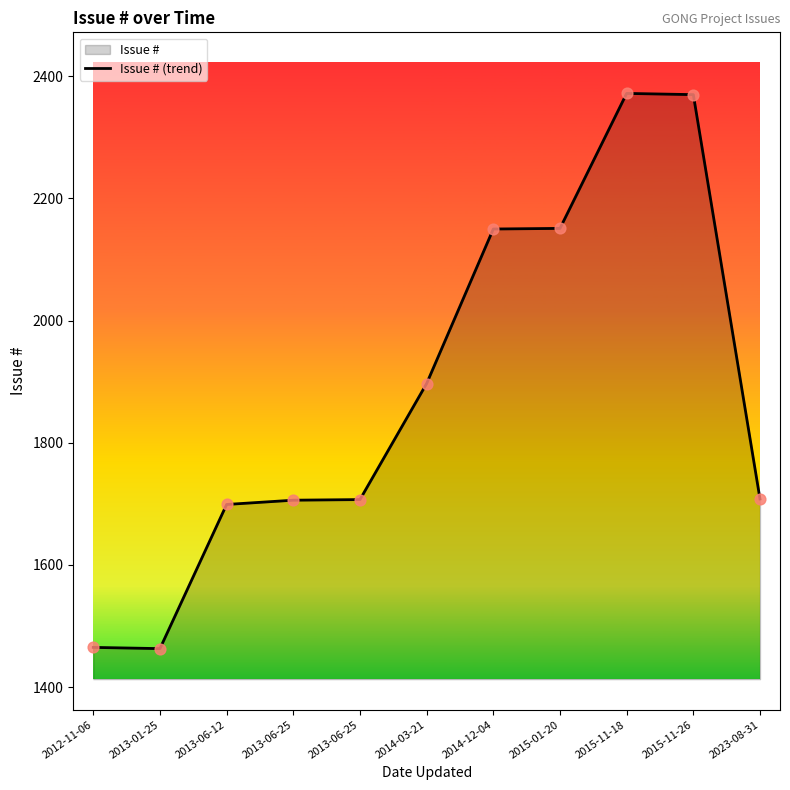

Approximately how many times larger is the value at 2015-11-26 compared to 2015-01-20?

1.1